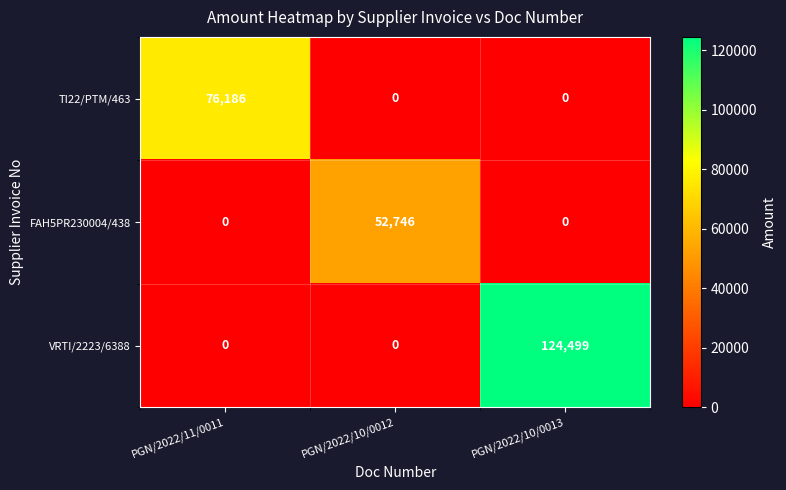

Count the number of categories in the chart.

3